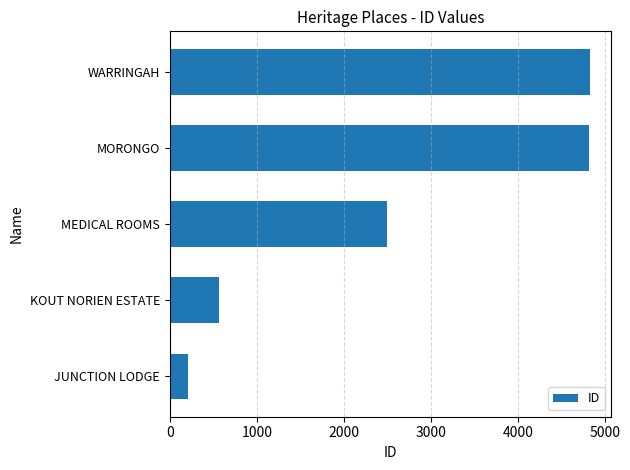

The value at WARRINGAH is 4826. True or false?

True